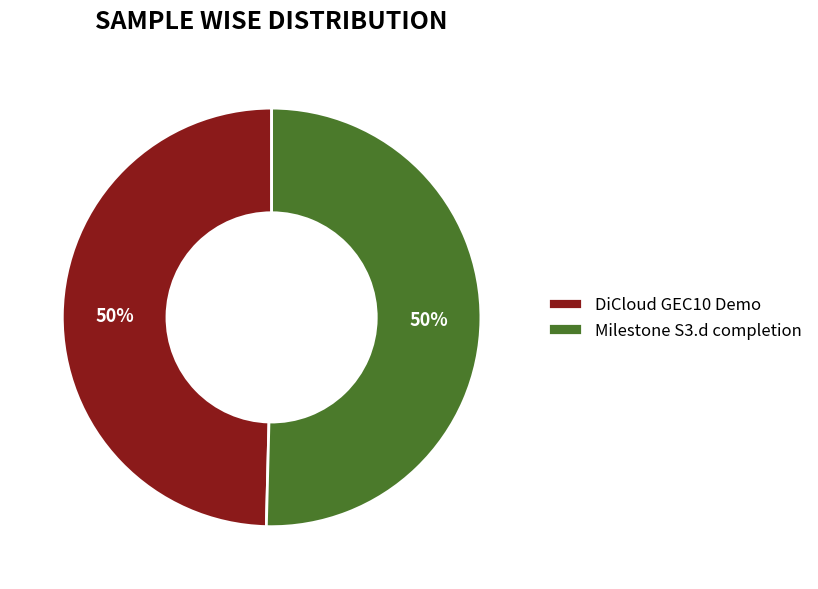

To the nearest percent, what is the combined percentage of Milestone S3.d completion and DiCloud GEC10 Demo?

100%